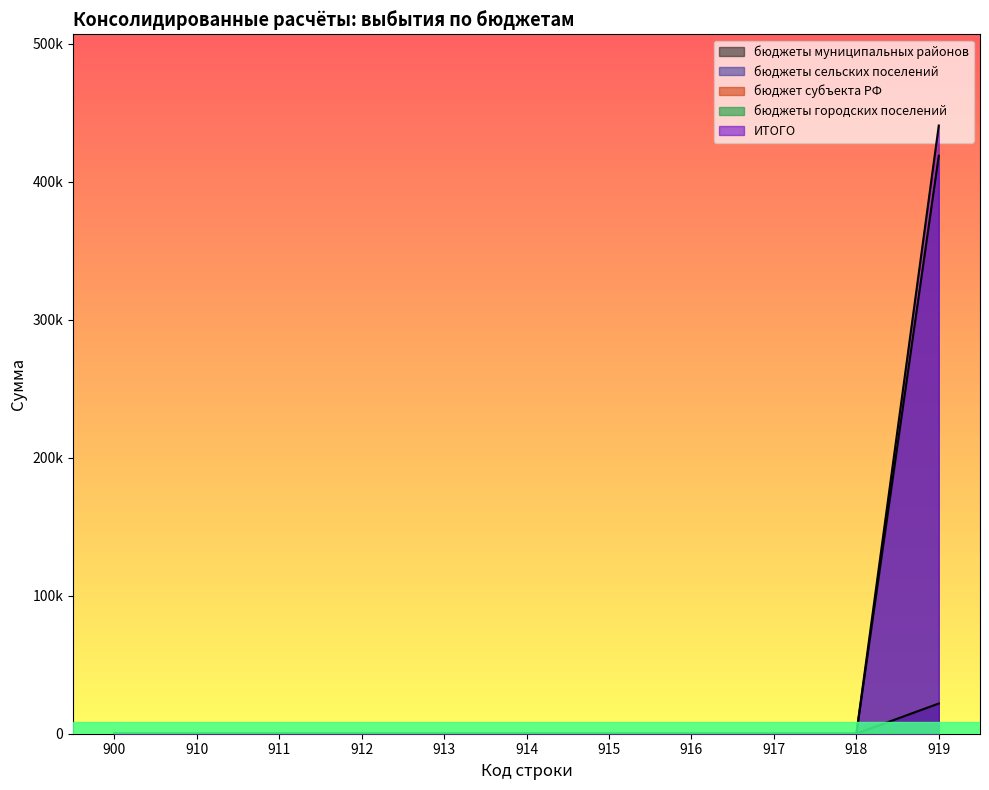

The value of бюджеты муниципальных районов at 919 is 8207. True or false?

False